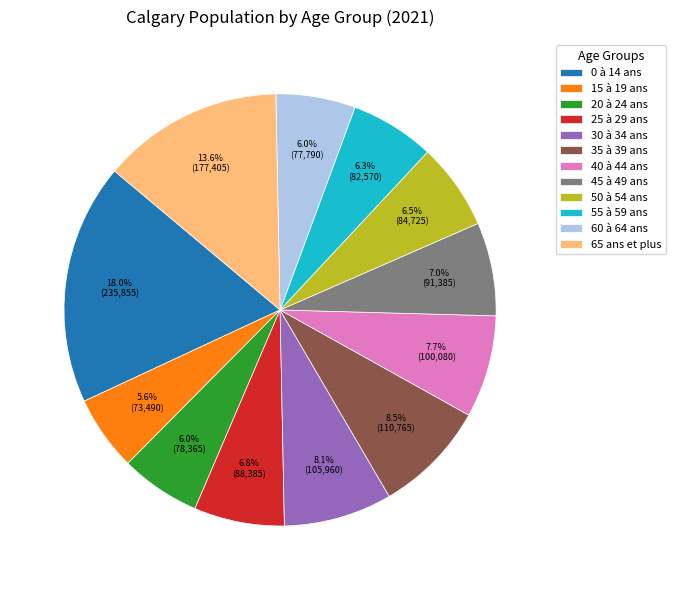

To the nearest percent, what is the average slice percentage?

8%